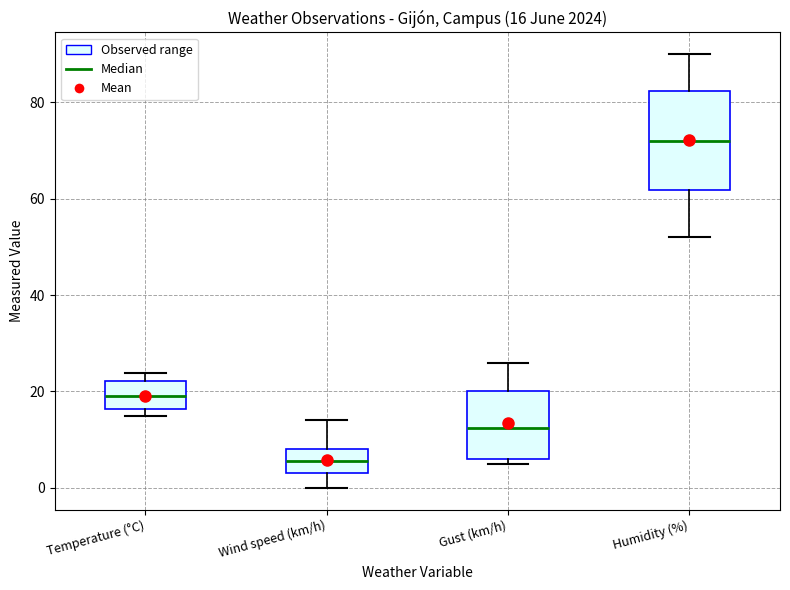

Comparing the boxes themselves (not the whiskers), which one is the tallest?

Humidity (%)